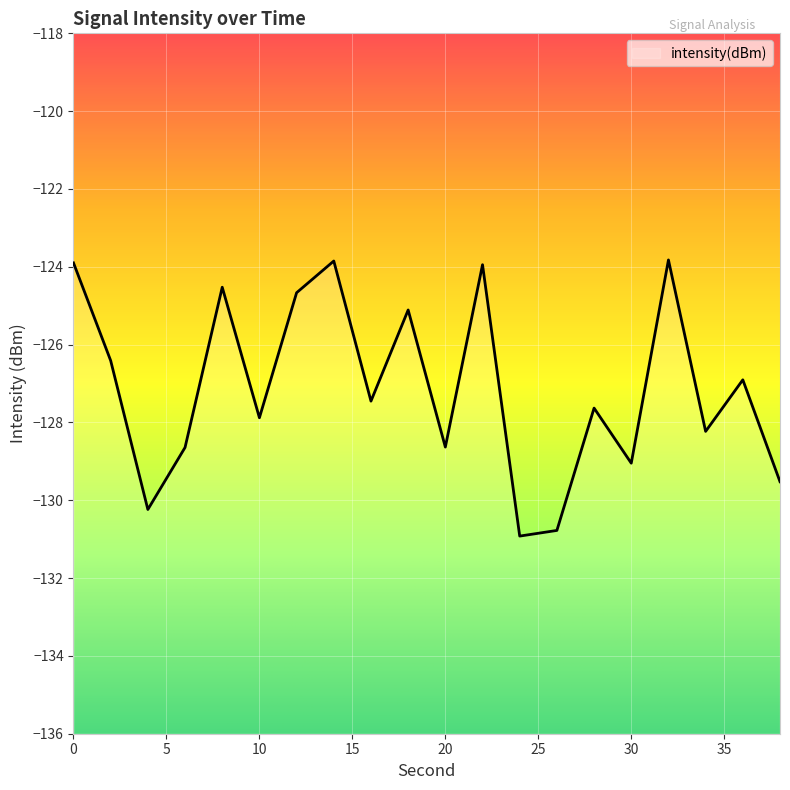

Count the number of values greater than -127.

9